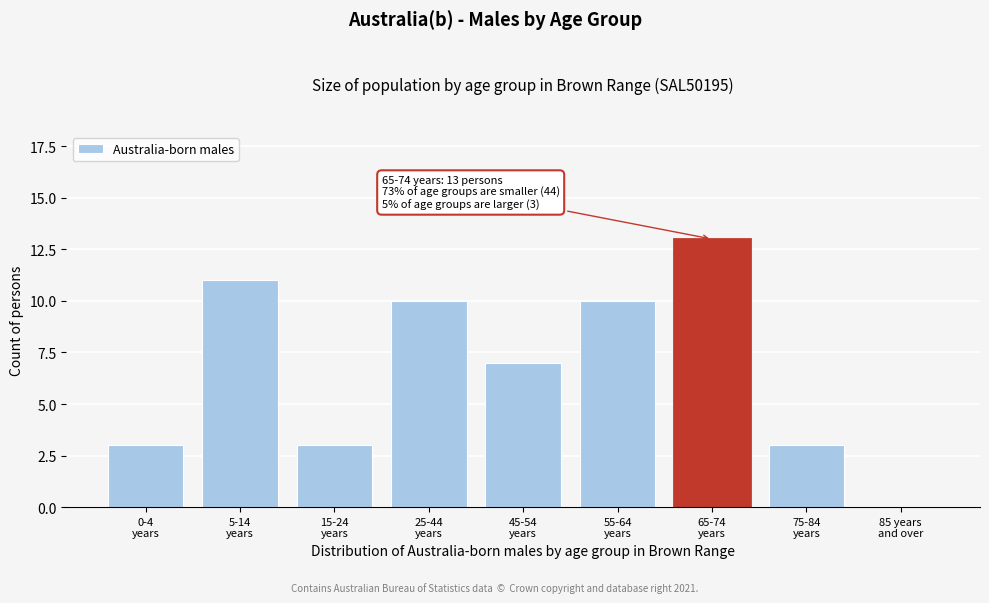

What is the sum of all values?

60